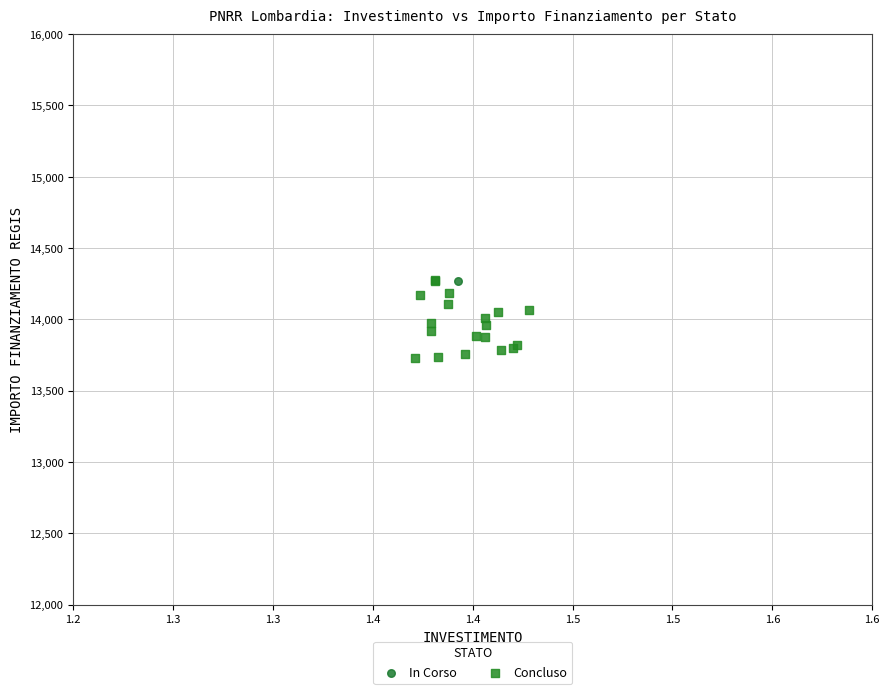

What are all the series names shown in the legend?

In Corso, Concluso